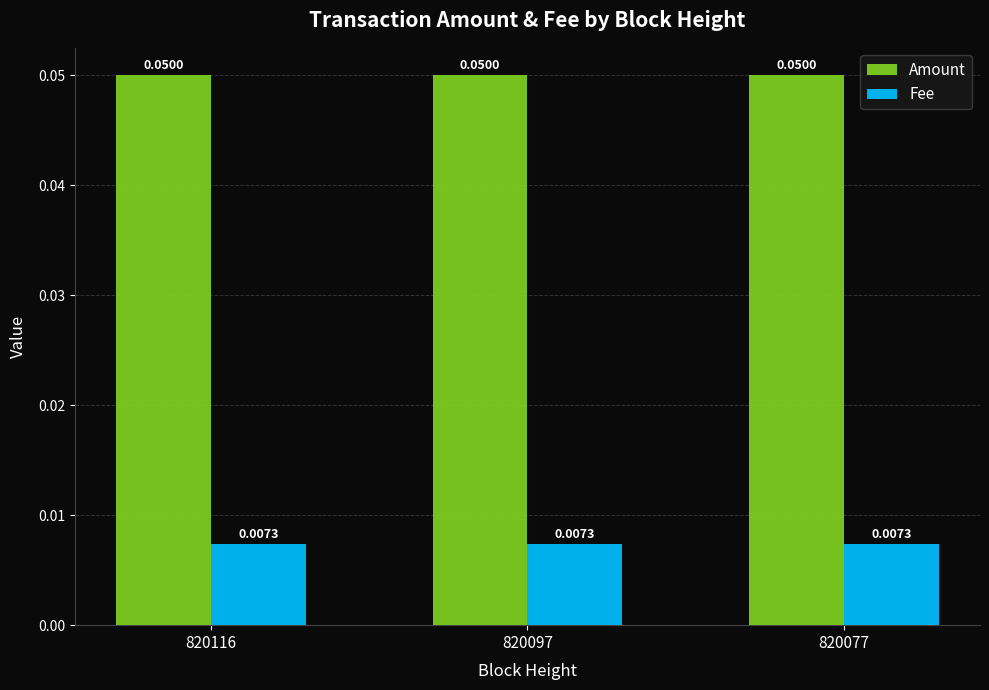

At 820077, list the series in order from largest to smallest.

Amount, Fee